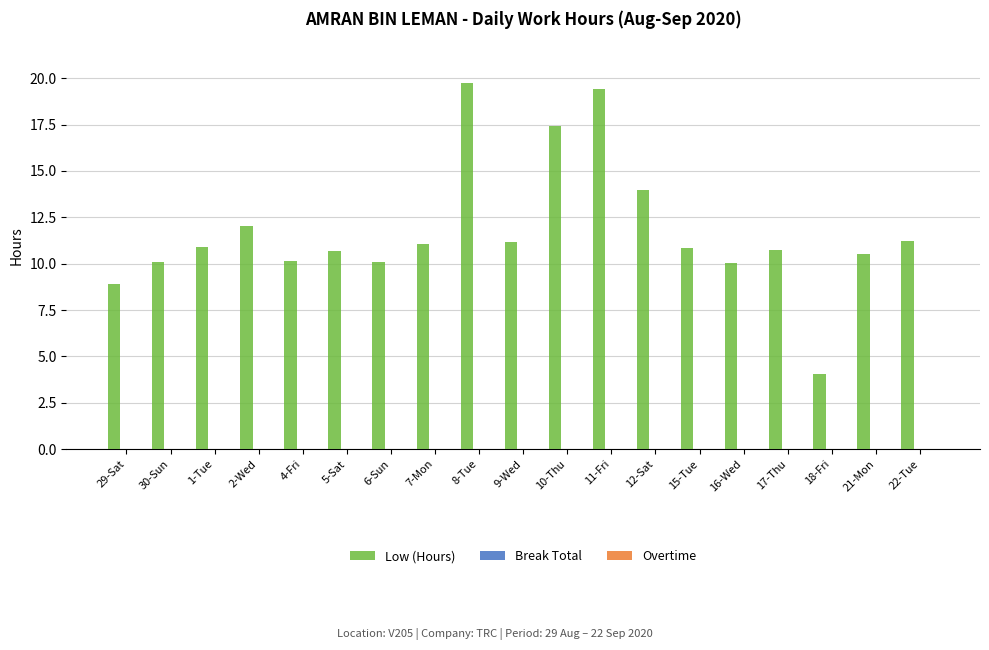

Does the chart contain any negative values?

No